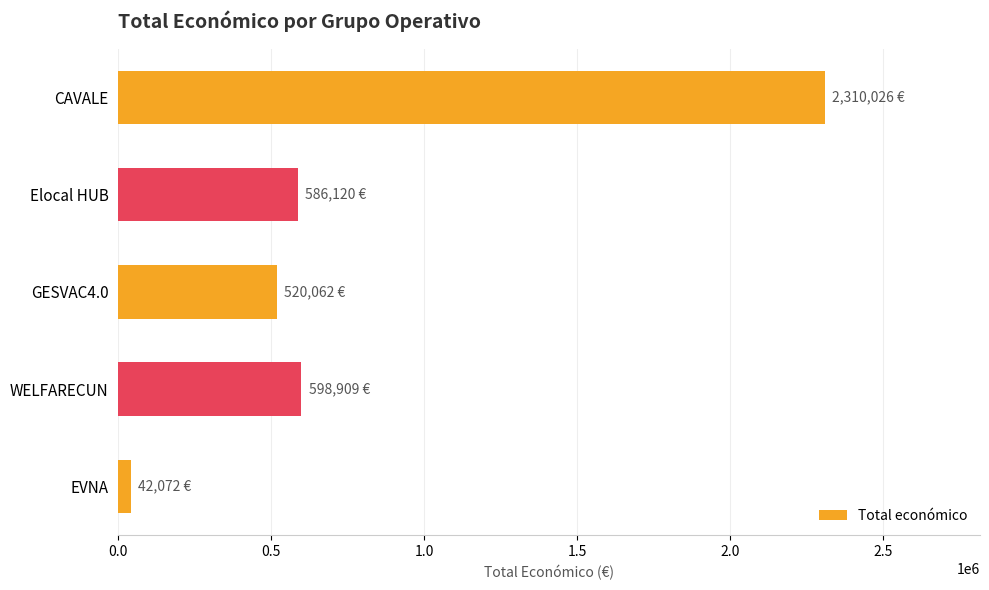

True or false: the data shows 2310026 at CAVALE.

True